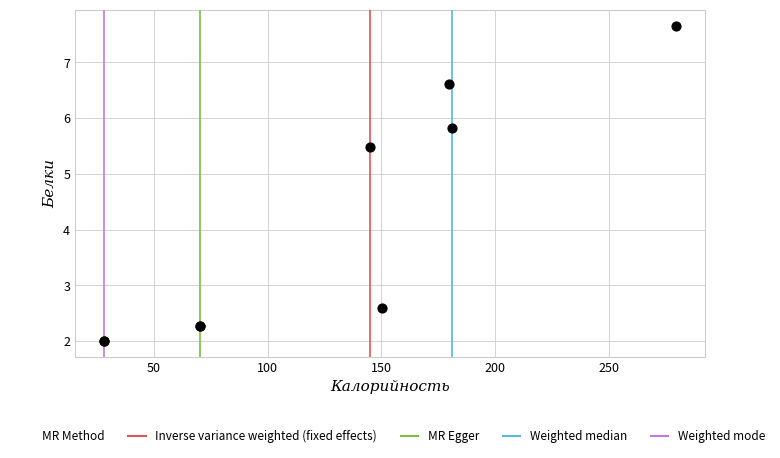

What Y value in the scatter plot is closest to 4?

2.6